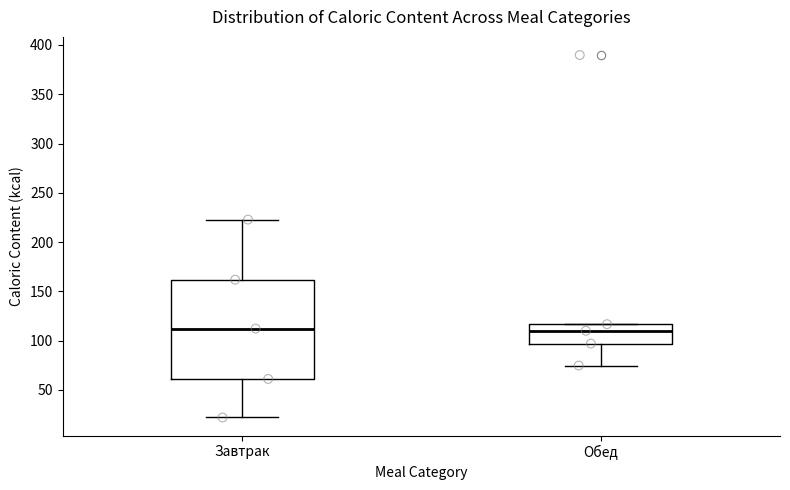

Where is the lower edge of the box for Обед on the y-axis? The values are not printed on the chart, so give them approximately, as read against the axis.

95